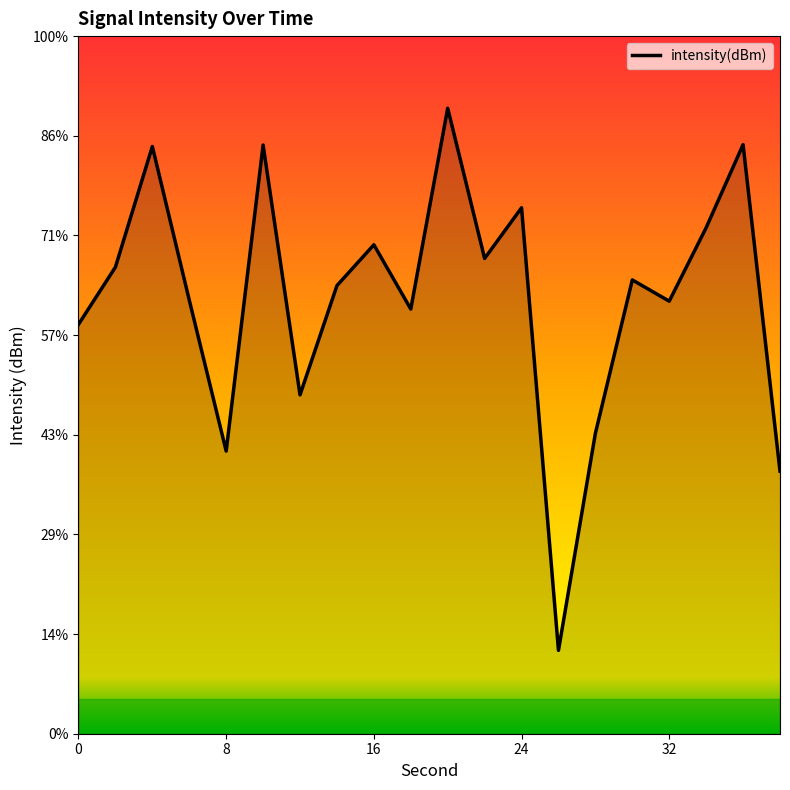

Reading left to right, transcribe all the data shown in this chart.

-134.5	-131.6	-125.5	-133.2	-140.8	-125.5	-138.0	-132.5	-130.5	-133.7	-123.6	-131.2	-128.6	-150.8	-139.9	-132.2	-133.3	-129.6	-125.4	-141.8